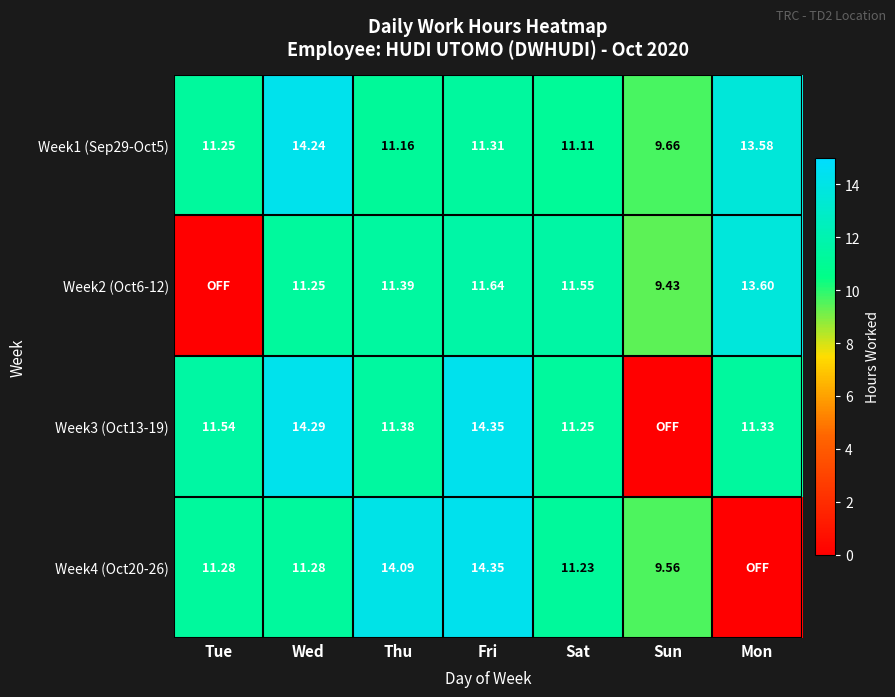

True or false: Week3 (Oct13-19) has a value of 14.3 at Wed.

True